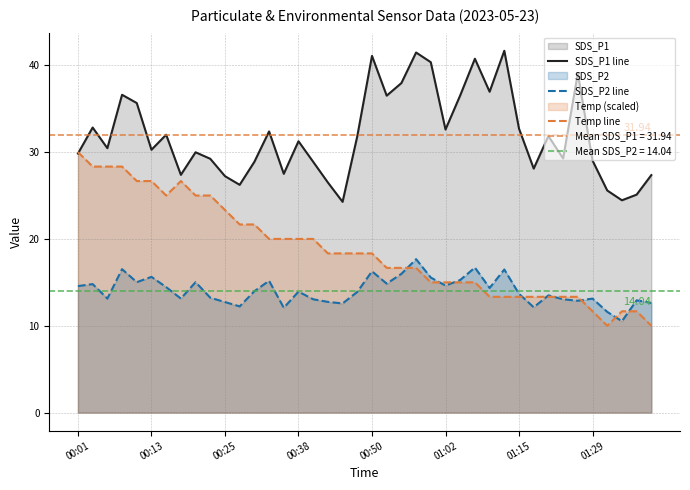

Which series has the largest total across all categories?

SDS_P1 line